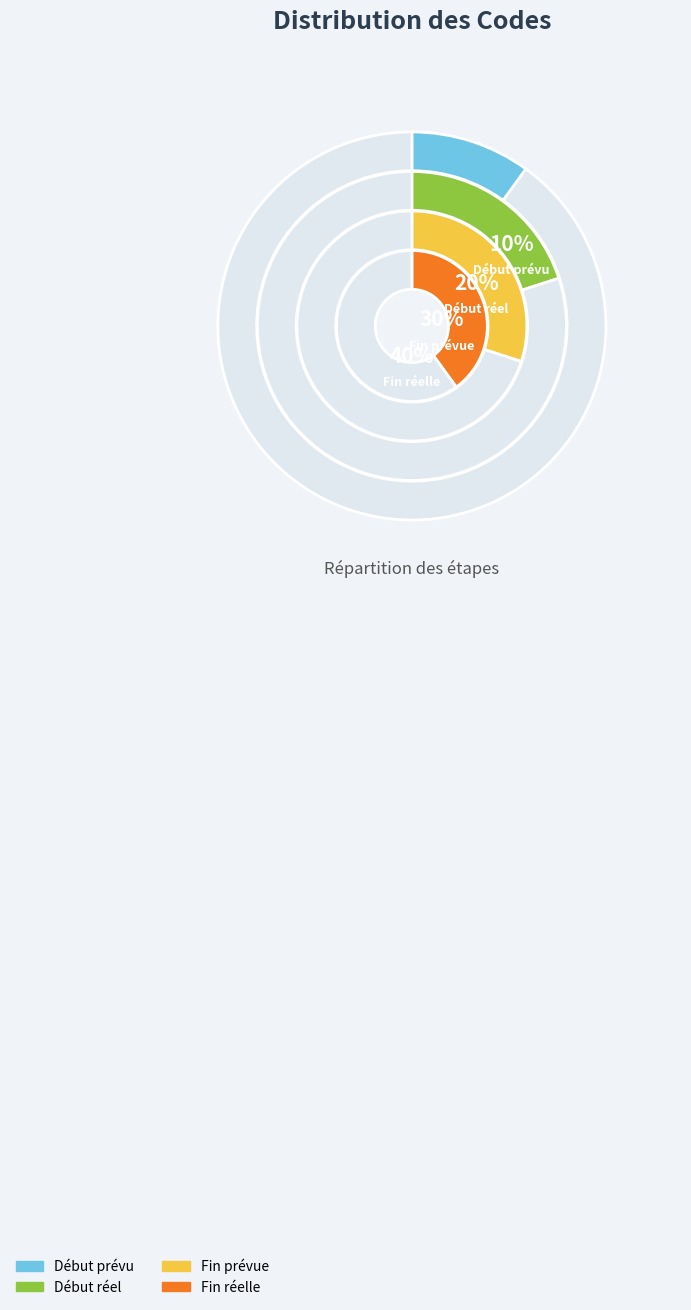

Combined, do Fin réelle and Début prévu account for over 50%?

No